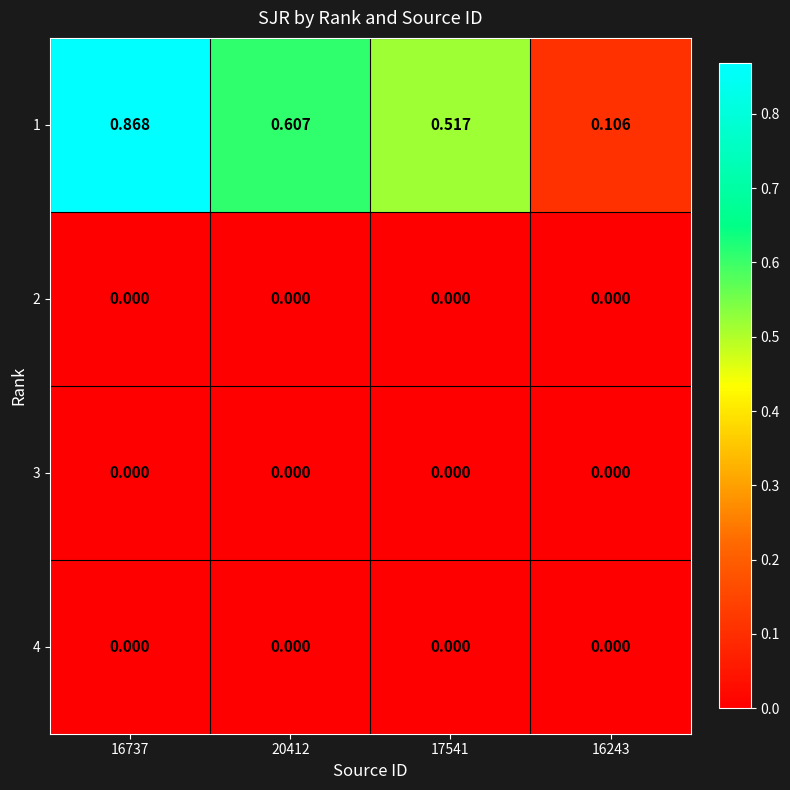

How many distinct data groups are displayed?

4